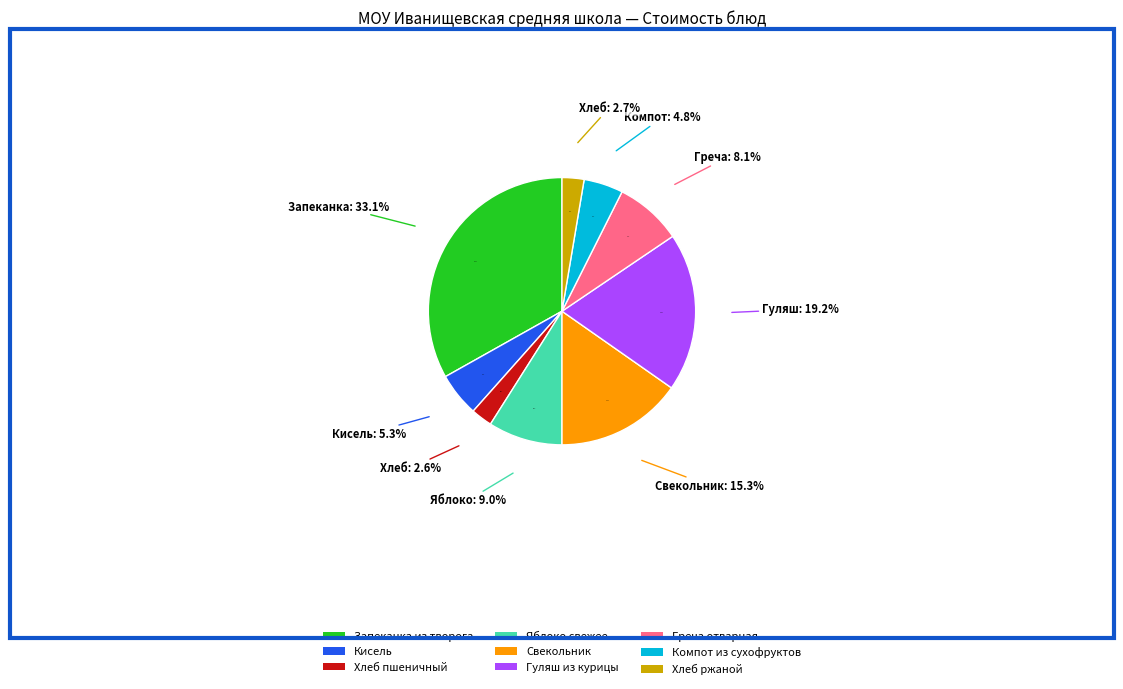

What is the change in value from Хлеб пшеничный to Хлеб ржаной?

+0.1